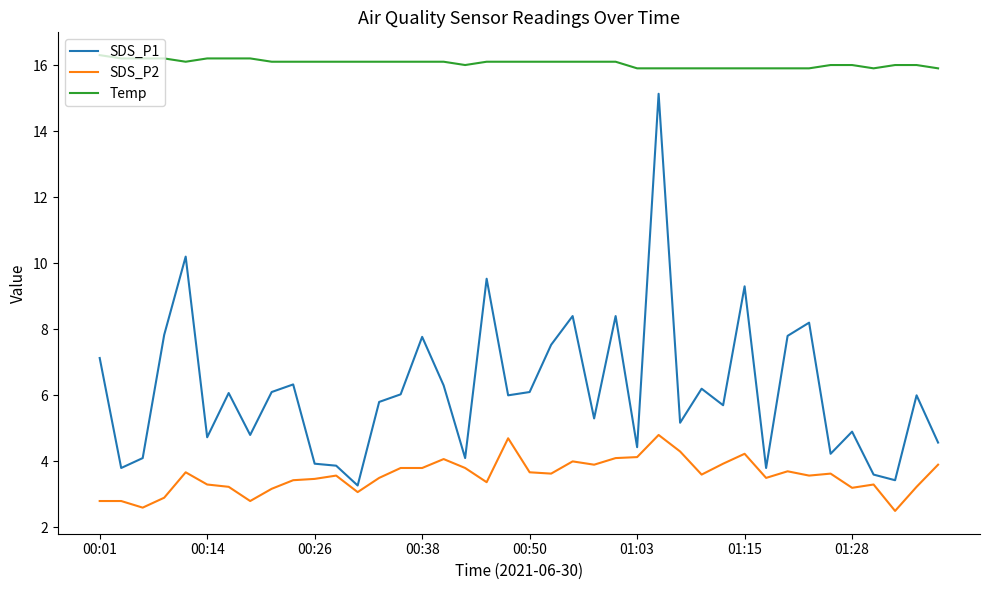

What is the maximum value shown in the chart?

16.3